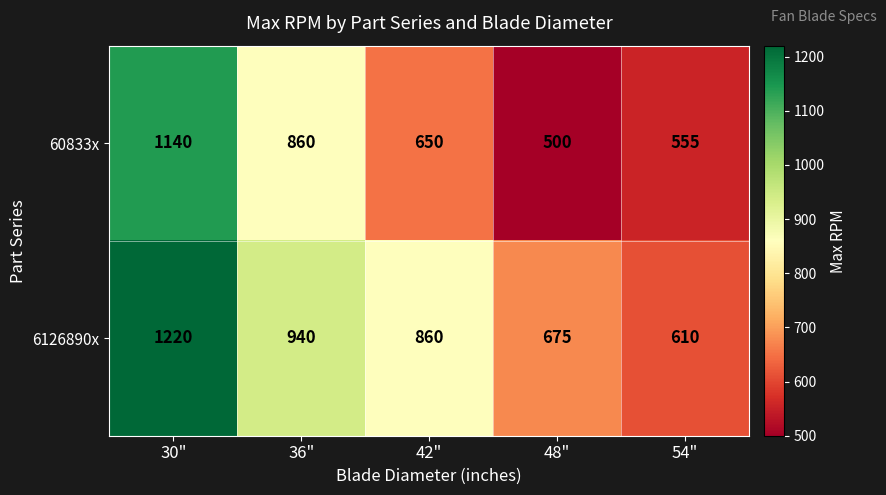

Where is 6126890x nearest to the value 915?

36"